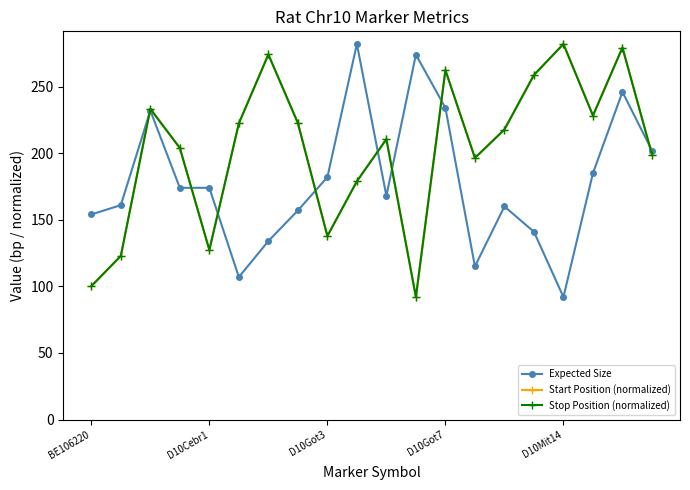

What is the smallest value displayed?

92.0